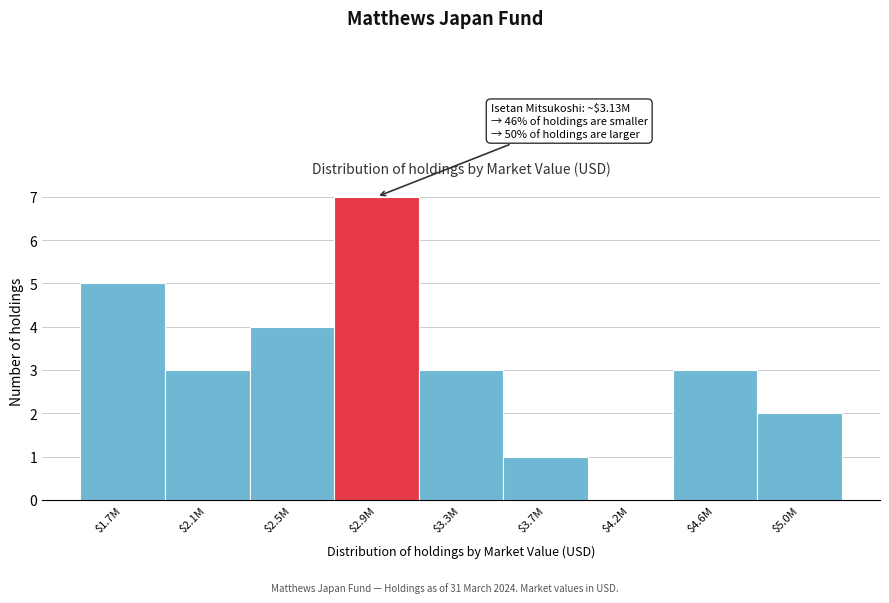

The chart shows a value of 3 at $3.3M. True or false?

True